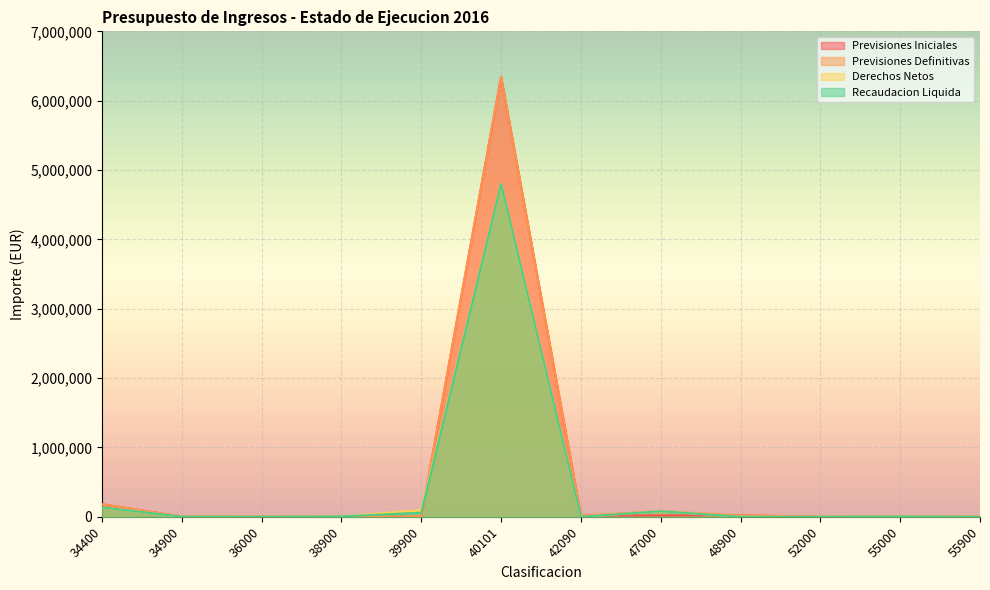

Reading right to left, what are all the values shown in this chart?

Previsiones Iniciales: 55900=1000.0	55000=0.0	52000=100.0	48900=21200.0	47000=20000.0	42090=17000.0	40101=6345000.0	39900=1000.0	38900=0.0	36000=1000.0	34900=3000.0	34400=180000.0
Previsiones Definitivas: 55900=1000.0	55000=0.0	52000=100.0	48900=21200.0	47000=80000.0	42090=17000.0	40101=6345000.0	39900=1000.0	38900=0.0	36000=1000.0	34900=3000.0	34400=180000.0
Derechos Netos: 55900=0.0	55000=4000.0	52000=221.9	48900=0.0	47000=80000.0	42090=0.0	40101=4800000.0	39900=97007.0	38900=5601.0	36000=0.0	34900=2128.4	34400=136064.5
Recaudacion Liquida: 55900=0.0	55000=4000.0	52000=221.9	48900=0.0	47000=80000.0	42090=0.0	40101=4800000.0	39900=59211.0	38900=5601.0	36000=0.0	34900=2048.4	34400=136064.5